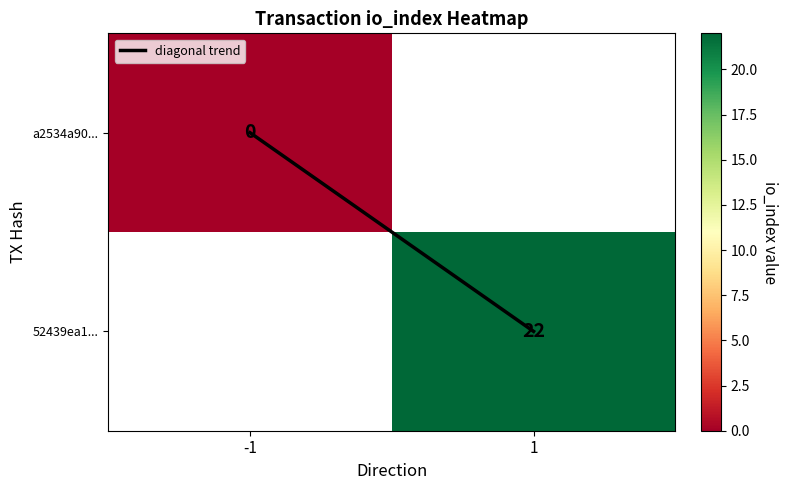

Between 1 and -1, which is larger?

1